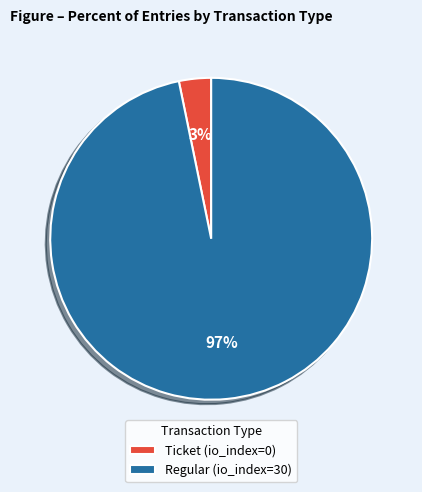

Rank the categories by value from lowest to highest.

Ticket (io_index=0), Regular (io_index=30)